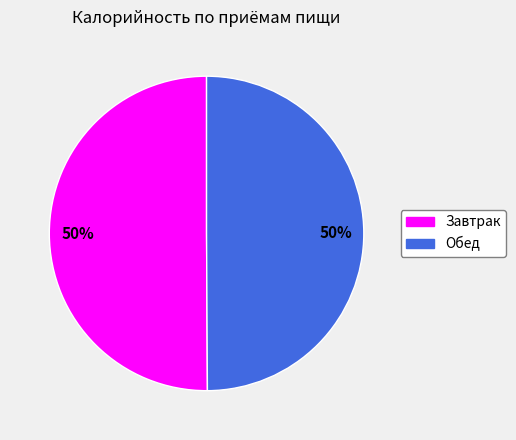

What is the ratio of the value at Обед to the value at Завтрак?

1.0